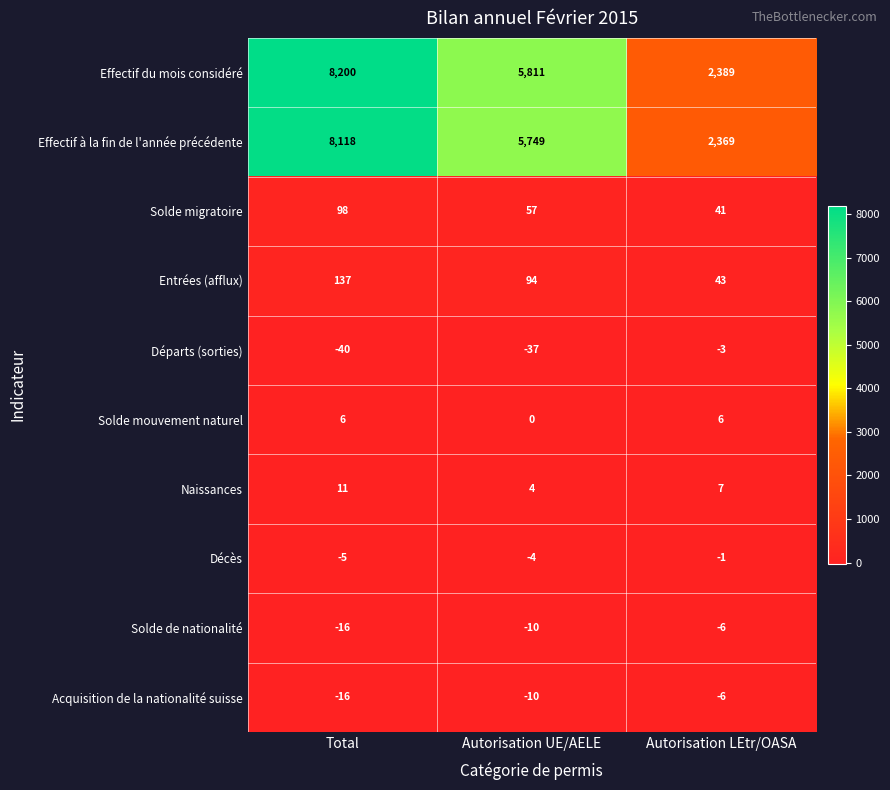

Between Autorisation UE/AELE and Autorisation LEtr/OASA, which series saw the biggest shift?

Effectif du mois considéré